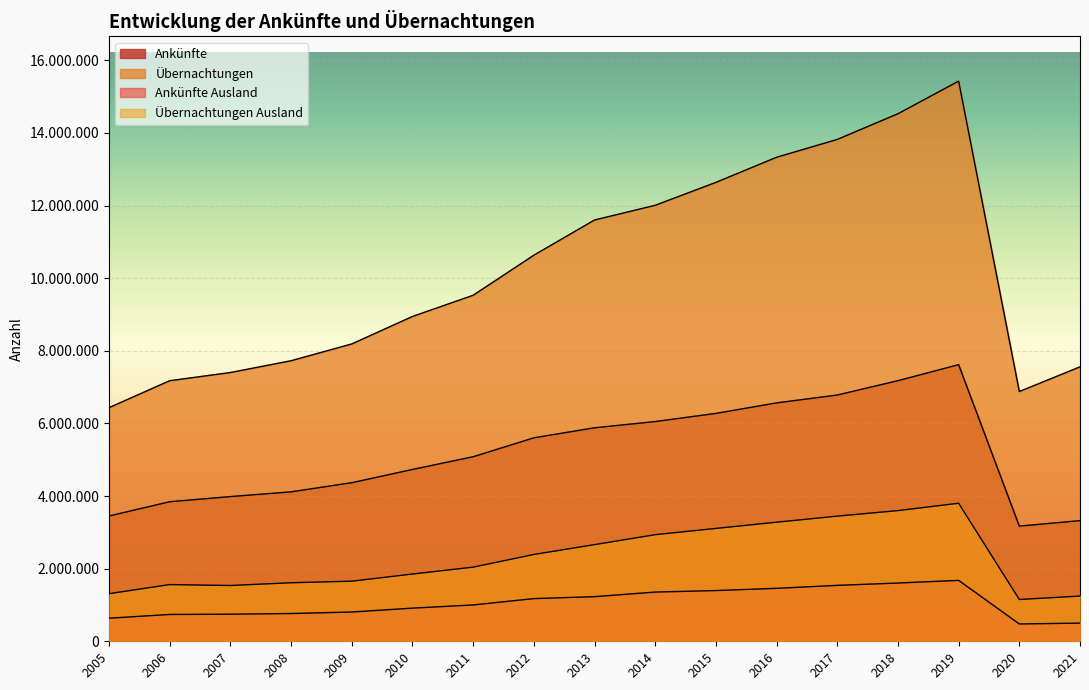

What is the total value across all series at 2010?

16444649